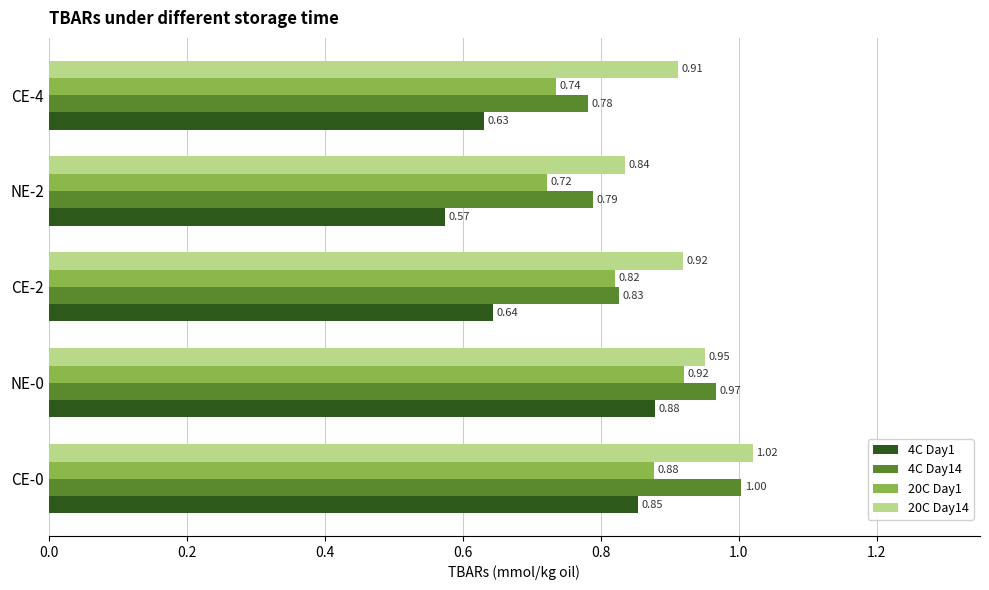

List the series in order of their peak value, highest first.

20C Day14, 4C Day14, 20C Day1, 4C Day1